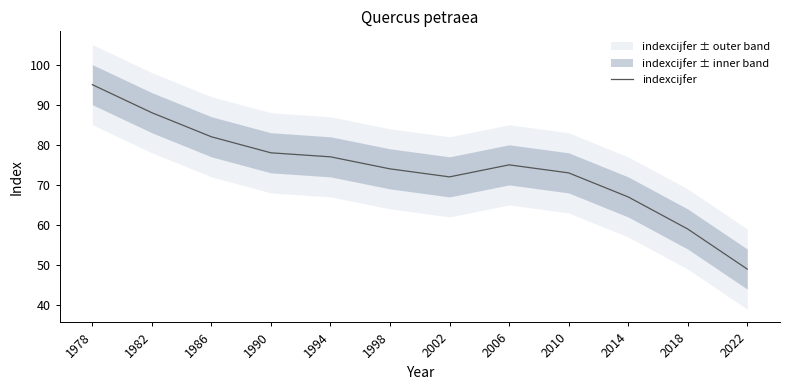

What is the sum of the values at 1978 and 1982?

183